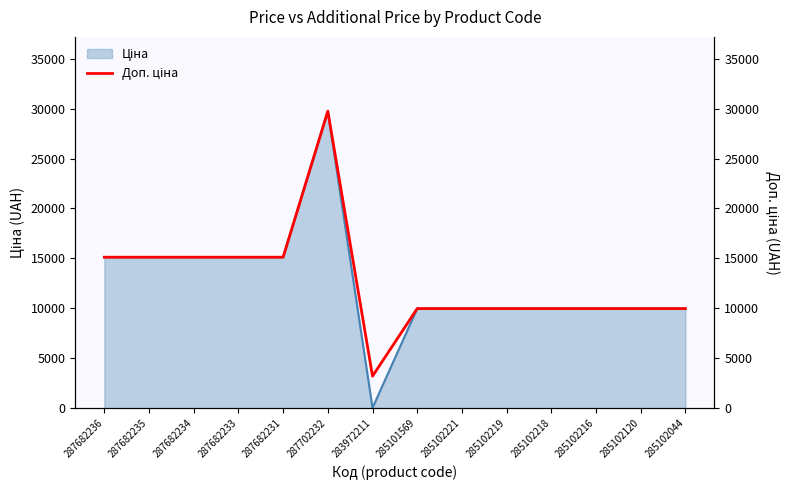

At which category does the chart reach its minimum across all series?

283972211